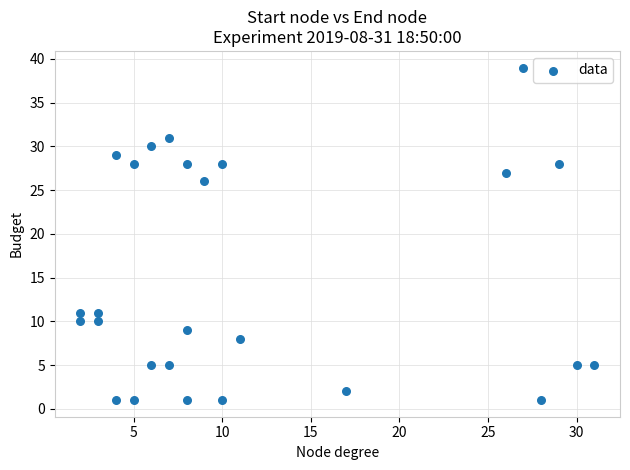

What is the range of Y values (max minus min)?

38